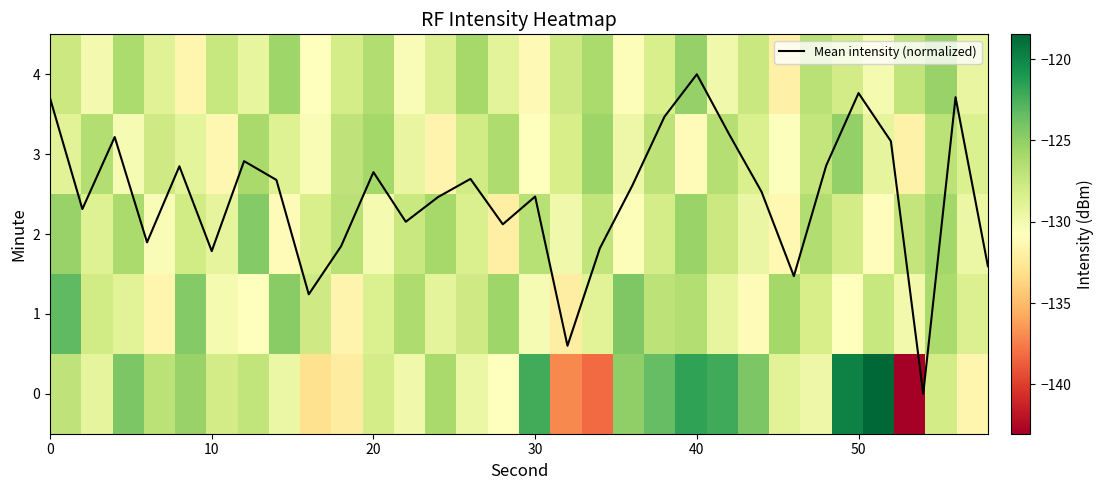

How many values in Mean intensity (normalized) are above zero?

29